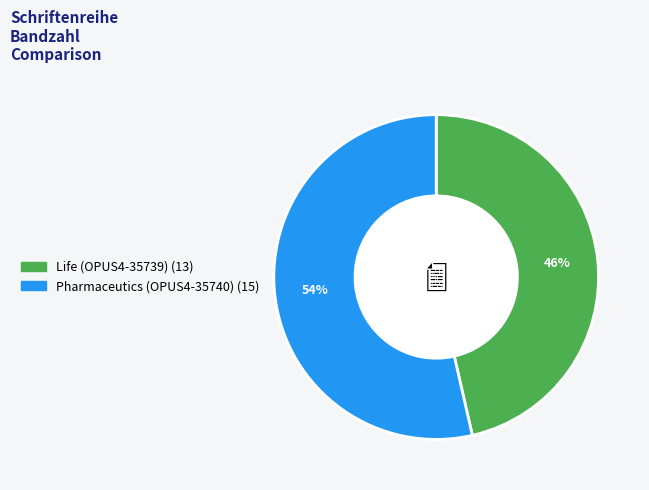

True or false: Pharmaceutics (OPUS4-35740) accounts for 67% of the total.

False